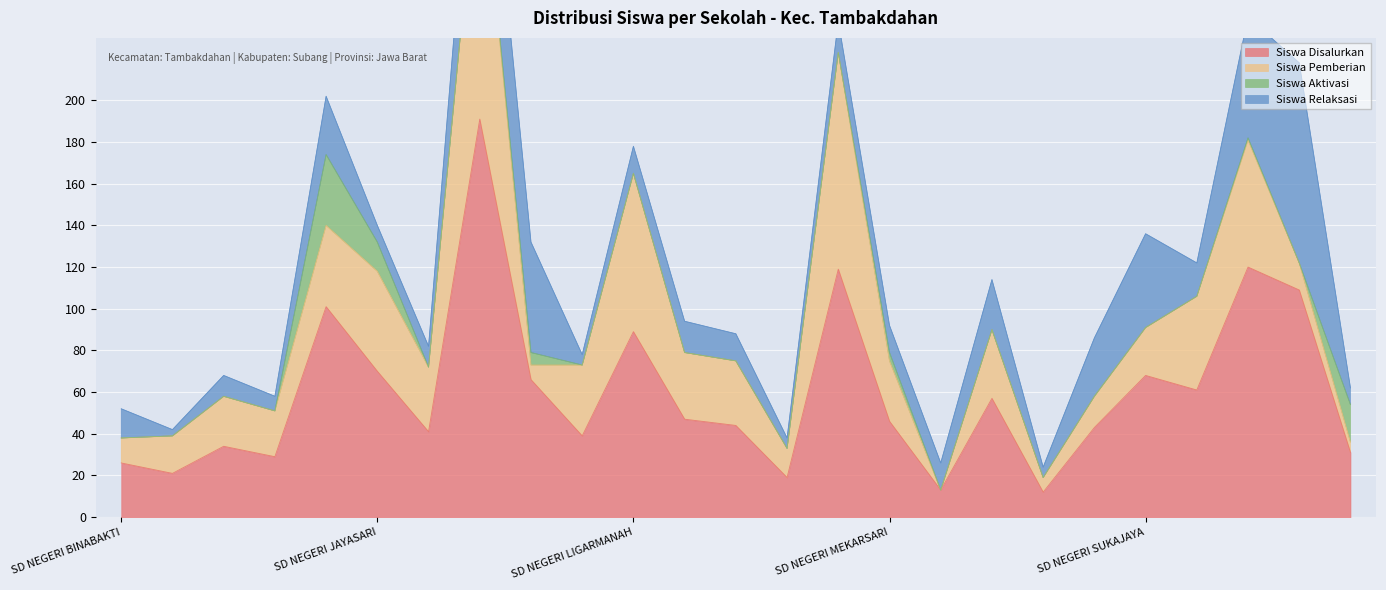

What is the greatest value displayed?

191